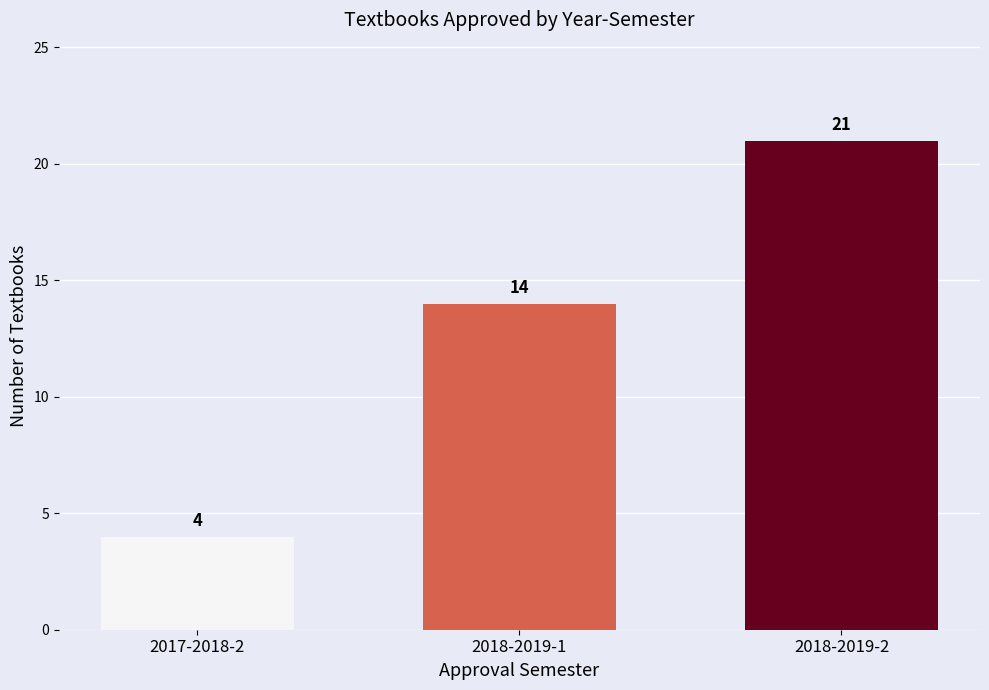

Rank the categories by value from lowest to highest.

2017-2018-2, 2018-2019-1, 2018-2019-2